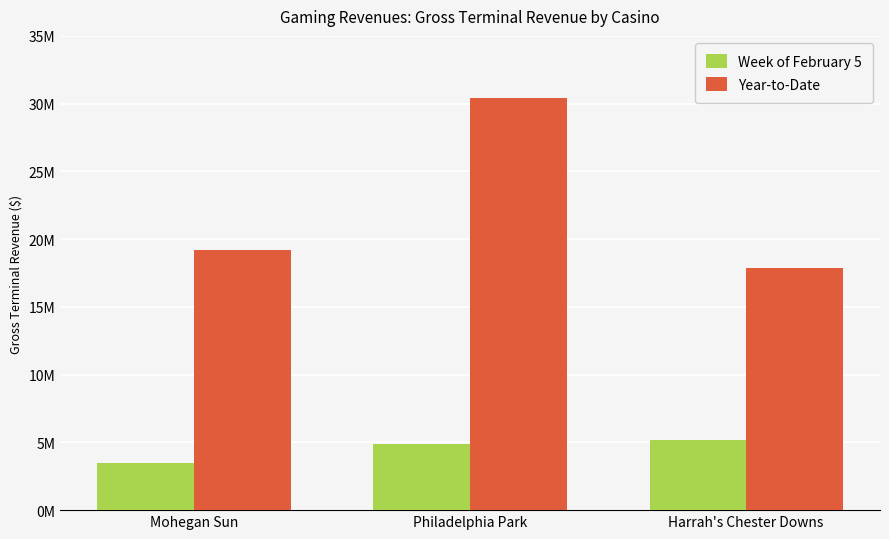

What are all the series names shown in the legend?

Week of February 5, Year-to-Date